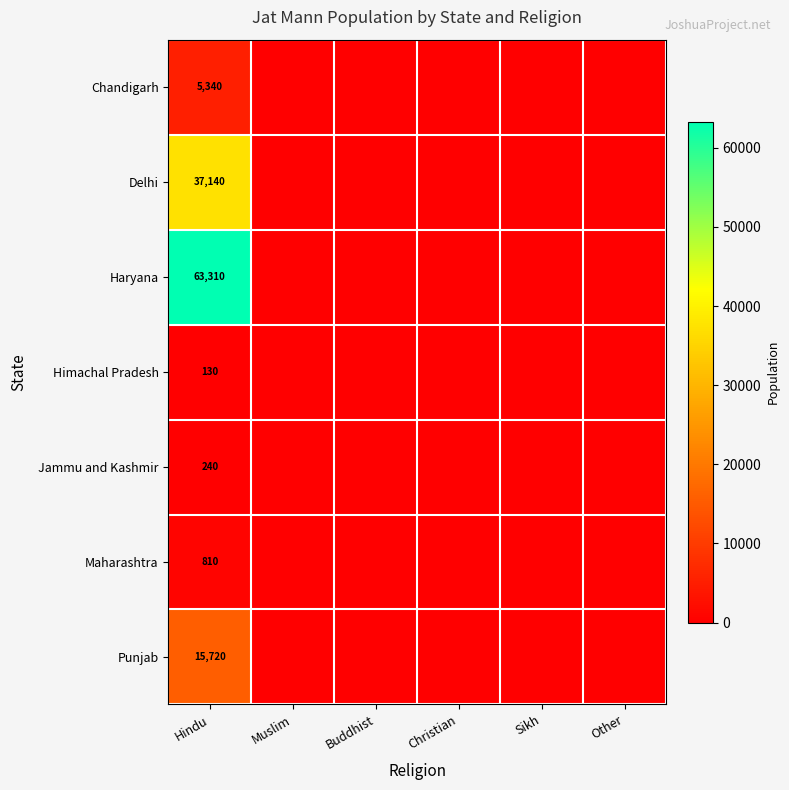

What is the maximum value shown in the chart?

63310